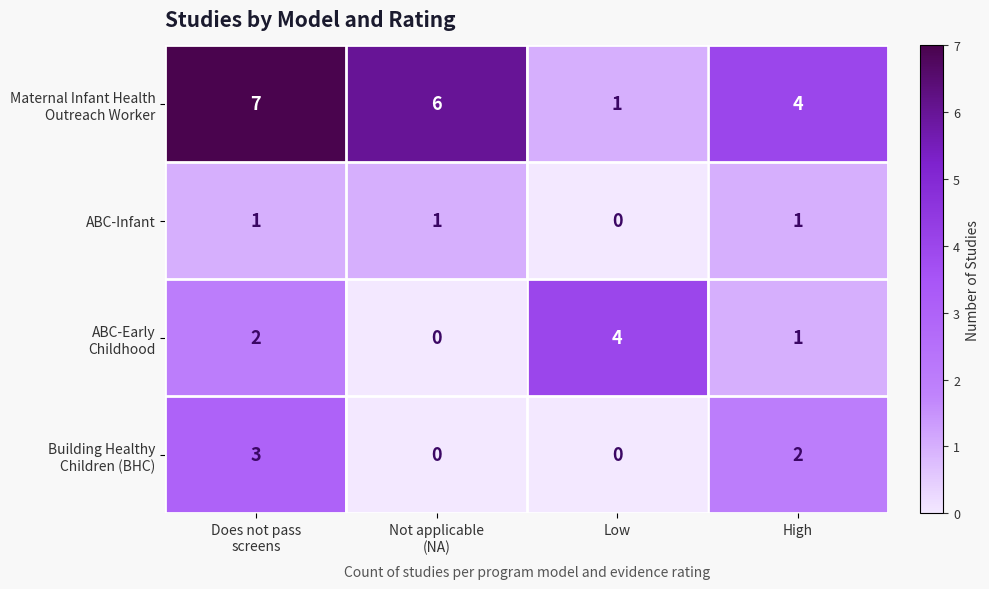

What is the spread (max minus min) of values at Does not pass
screens?

6